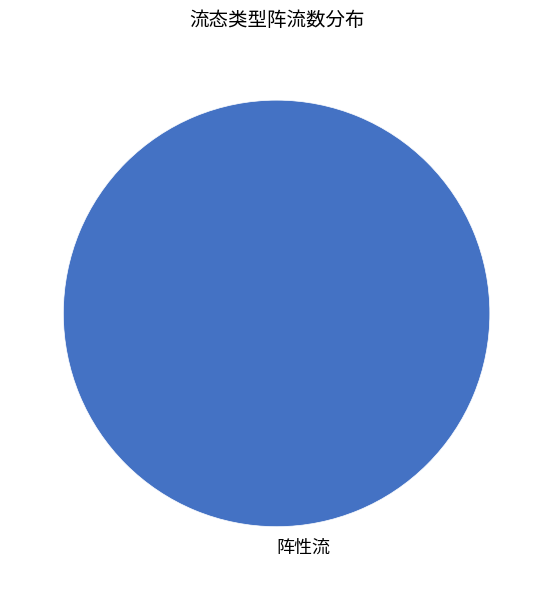

How many segments does this pie chart have?

1